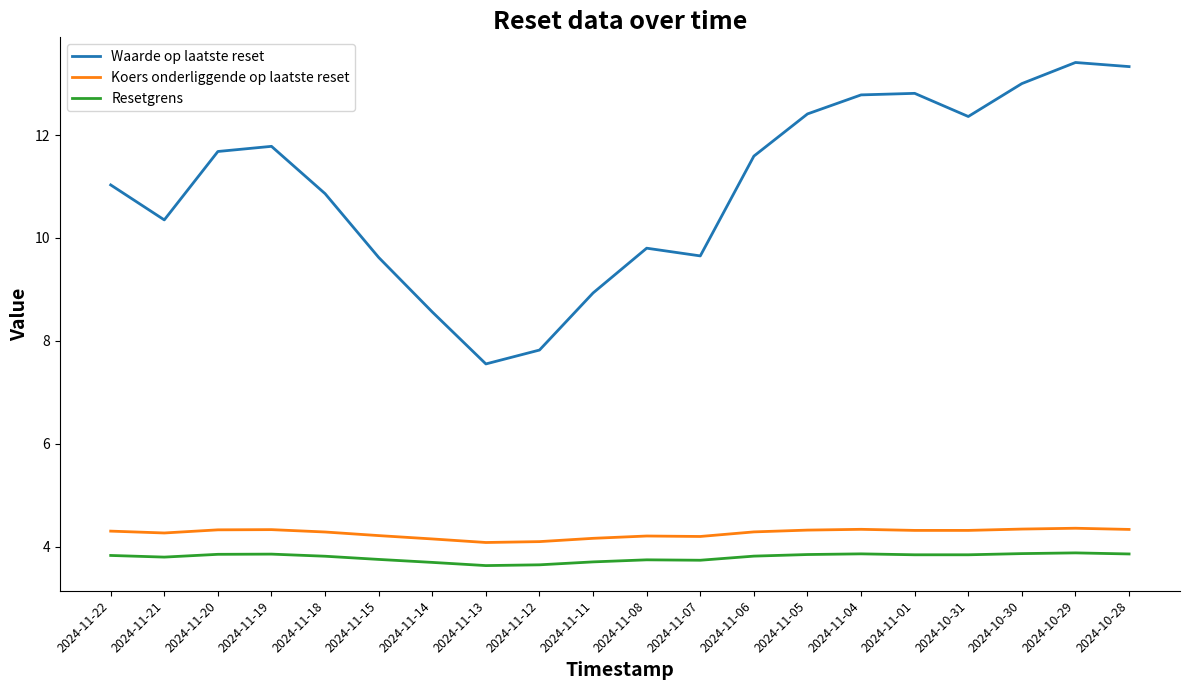

What is the greatest value displayed?

13.4